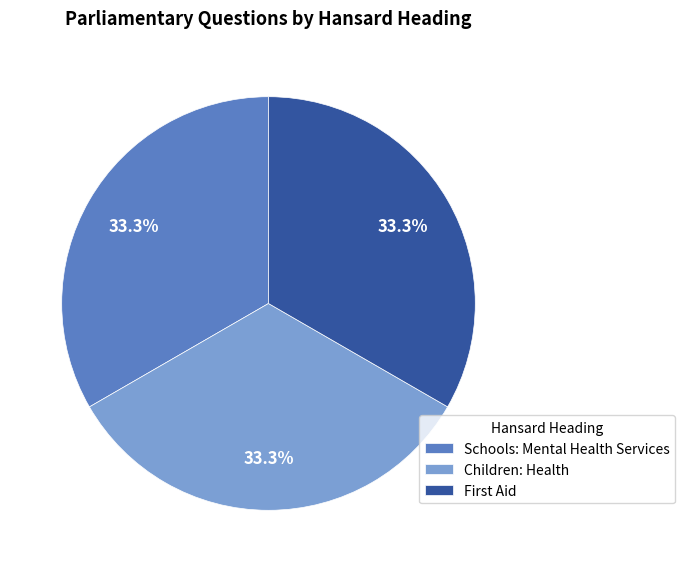

What percentage is NOT represented by Schools: Mental Health Services?

66.7%